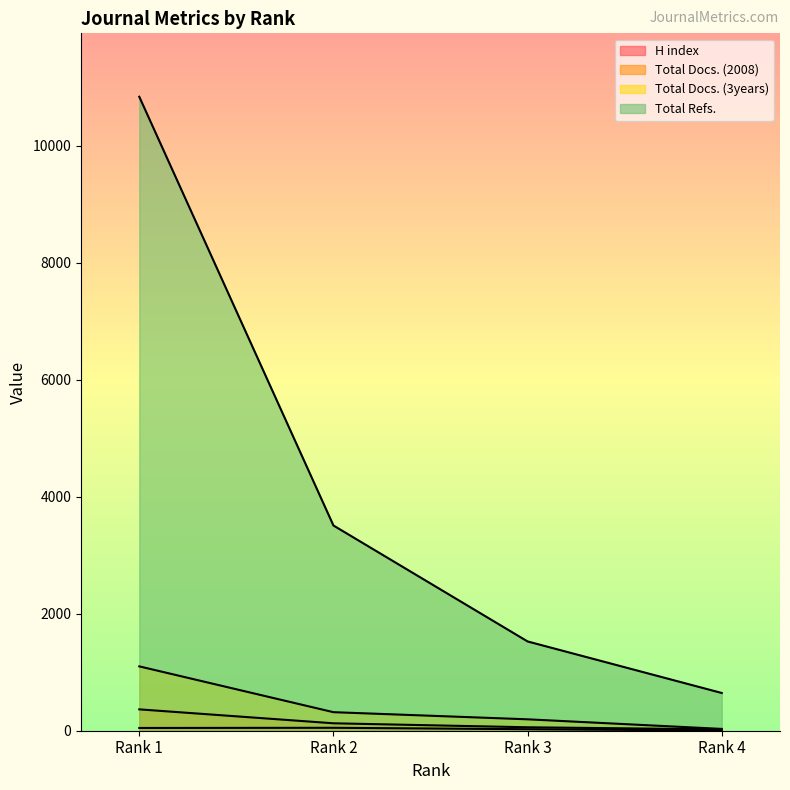

Is the value of H index at Rank 4 greater than the value of Total Docs. (2008) at Rank 4?

No